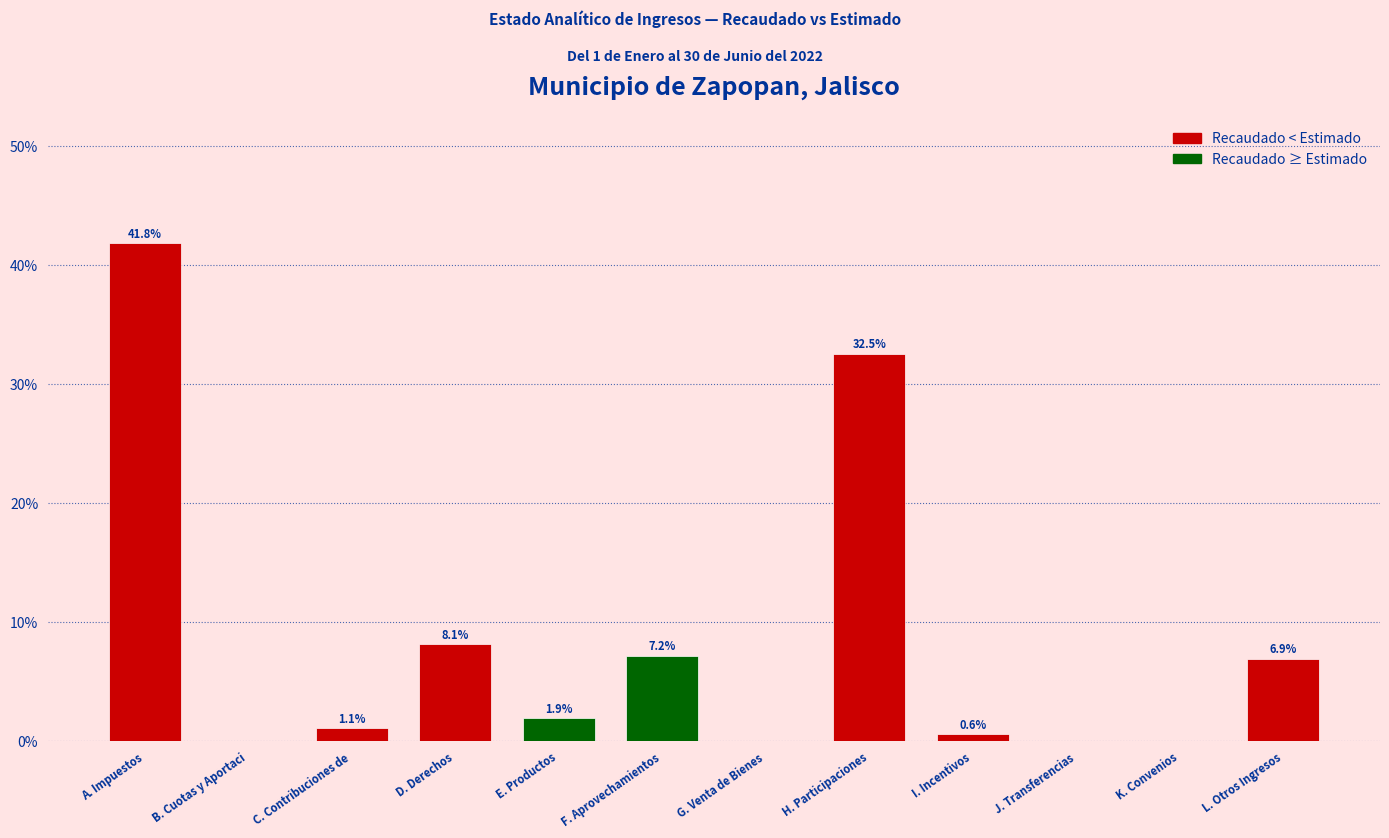

Which label corresponds to the largest value in the chart?

A. Impuestos